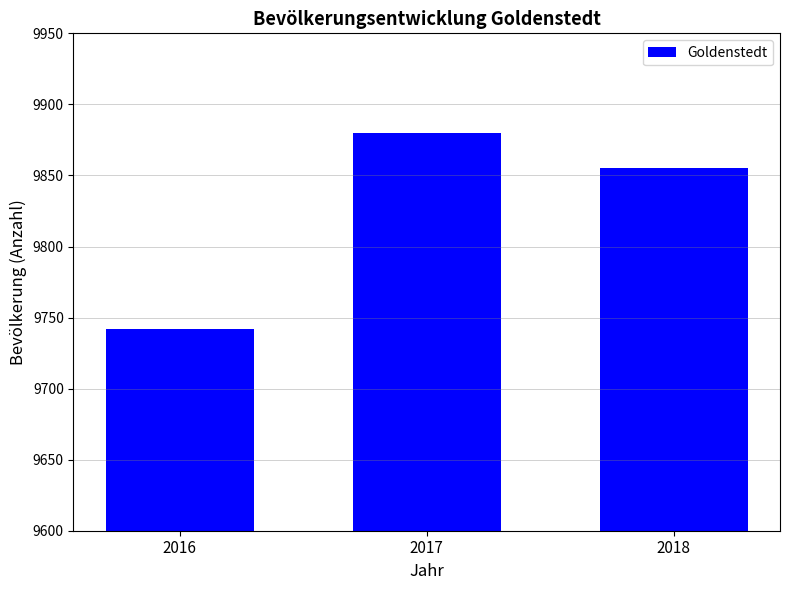

What is the change in value from 2016 to 2018?

+113